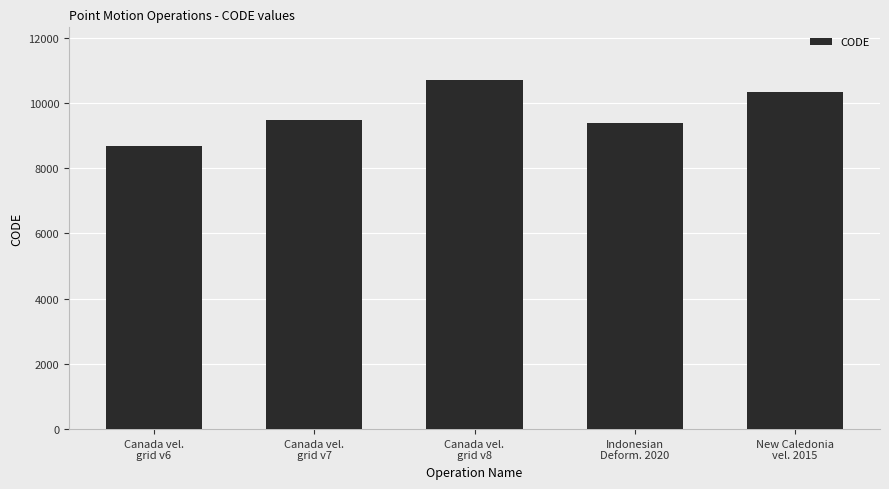

Between New Caledonia
vel. 2015 and Canada vel.
grid v7, which is larger?

New Caledonia
vel. 2015